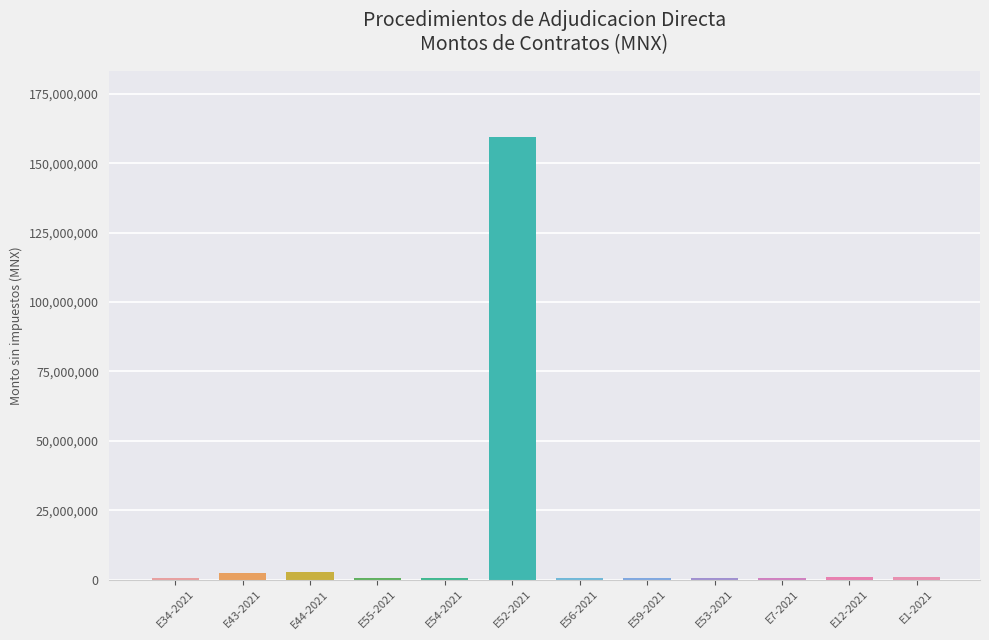

What is the label of the 4th bar from the right?

E53-2021